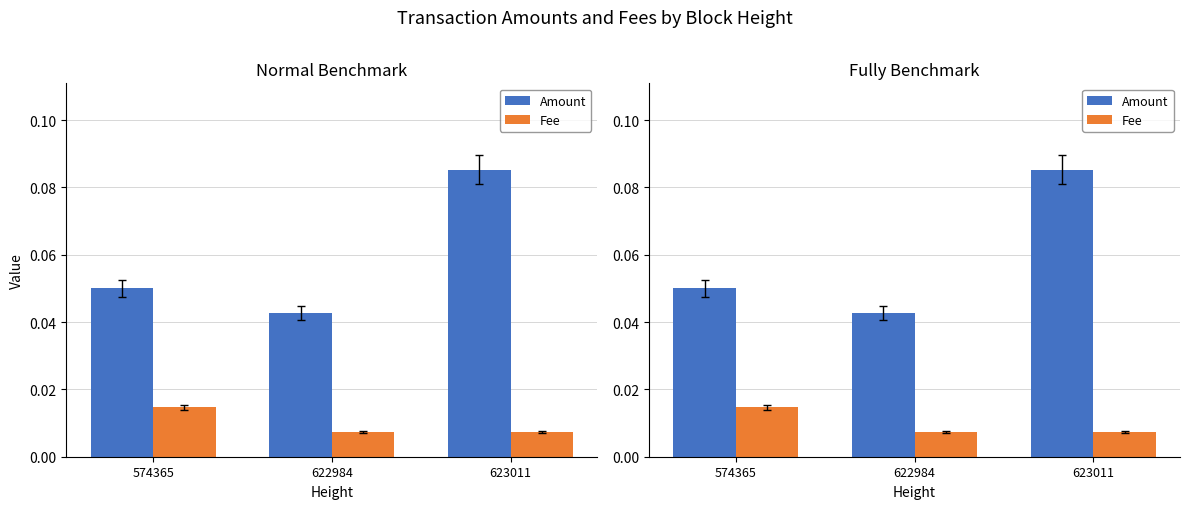

True or false: Amount has a value of 0.1 at 622984.

False